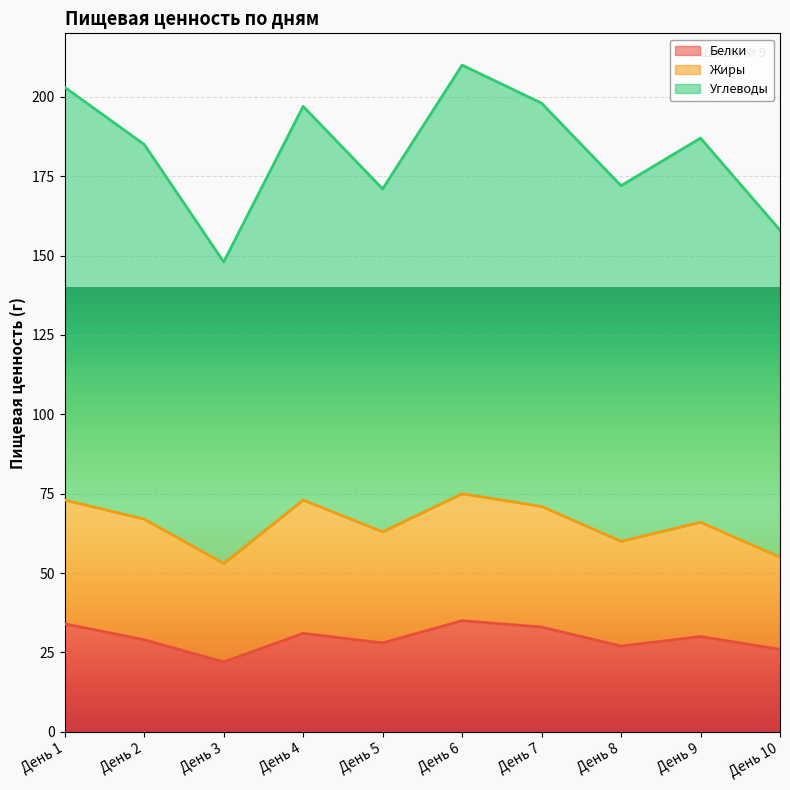

What value does the Белки series have at День 3?

22